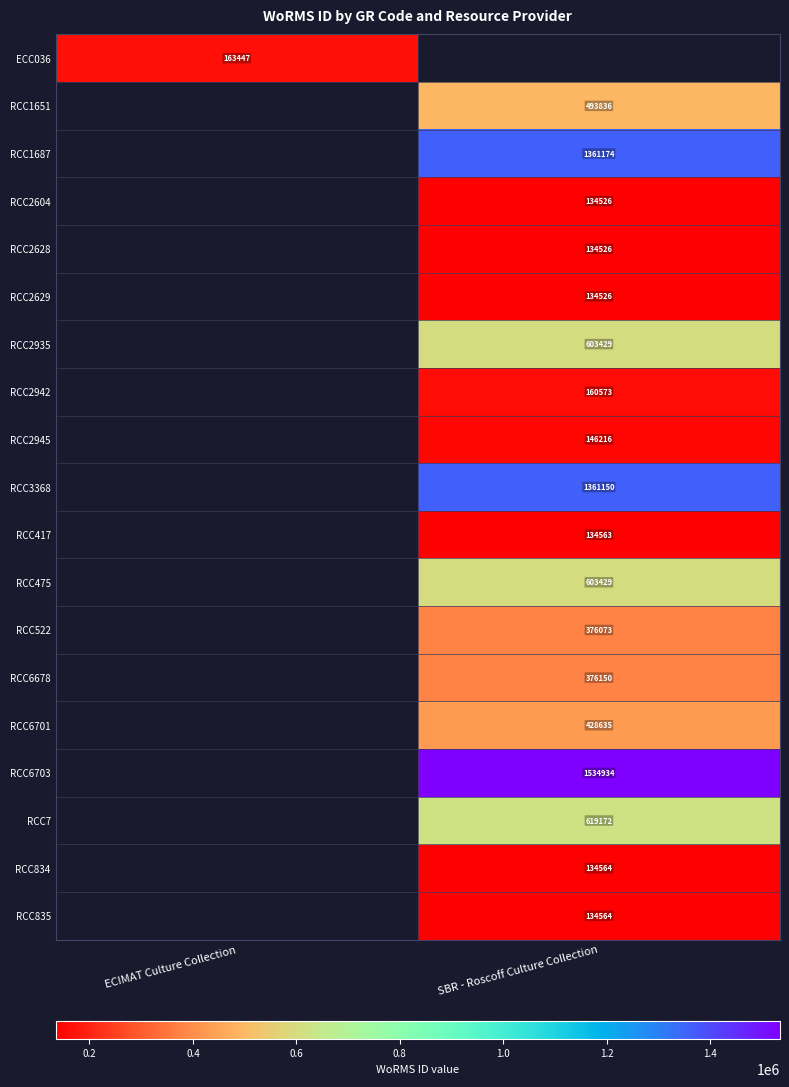

The value of RCC2945 at SBR - Roscoff Culture Collection is 146216. True or false?

True